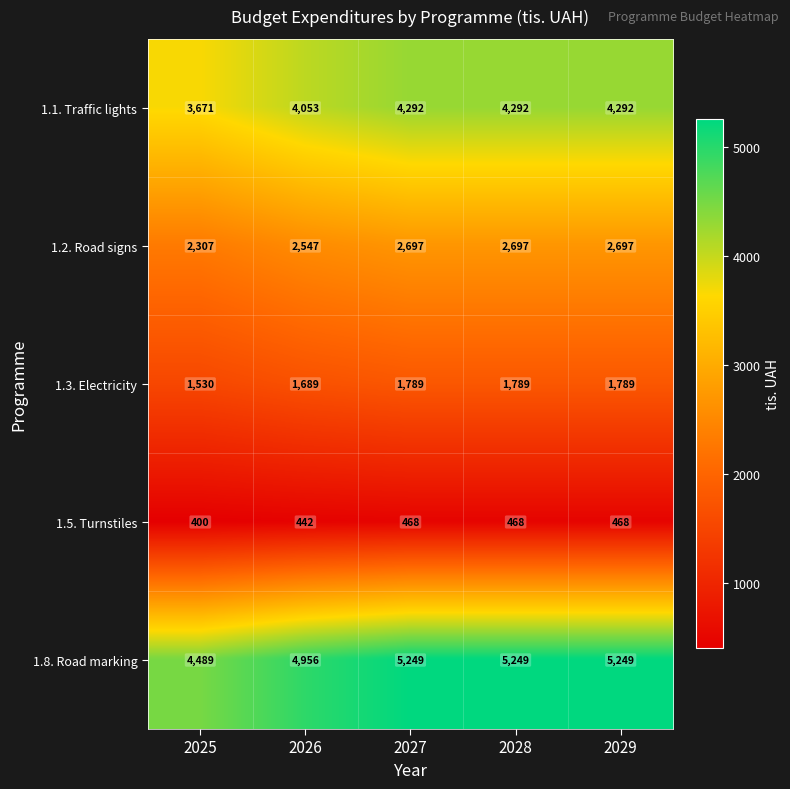

Between 2025 and 2027, which series saw the biggest shift?

1.8. Road marking